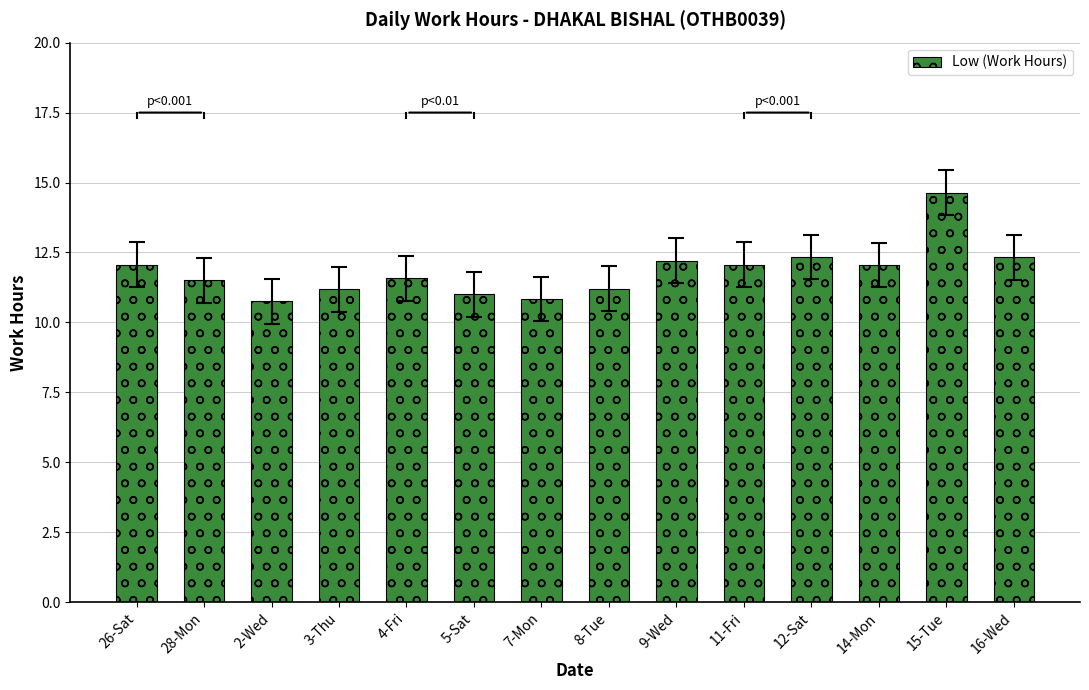

What is the approximate value at 15-Tue?

14.6